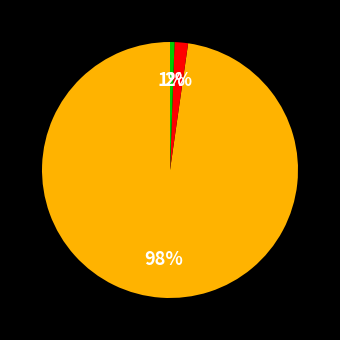

Does any single category account for the majority?

Yes